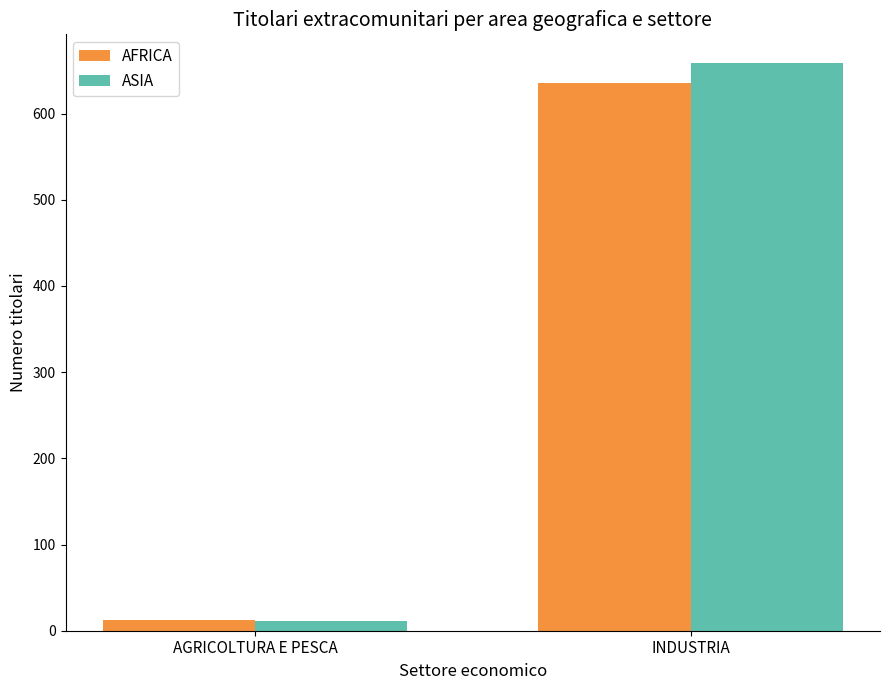

The ASIA series shows 11 at AGRICOLTURA E PESCA. True or false?

True